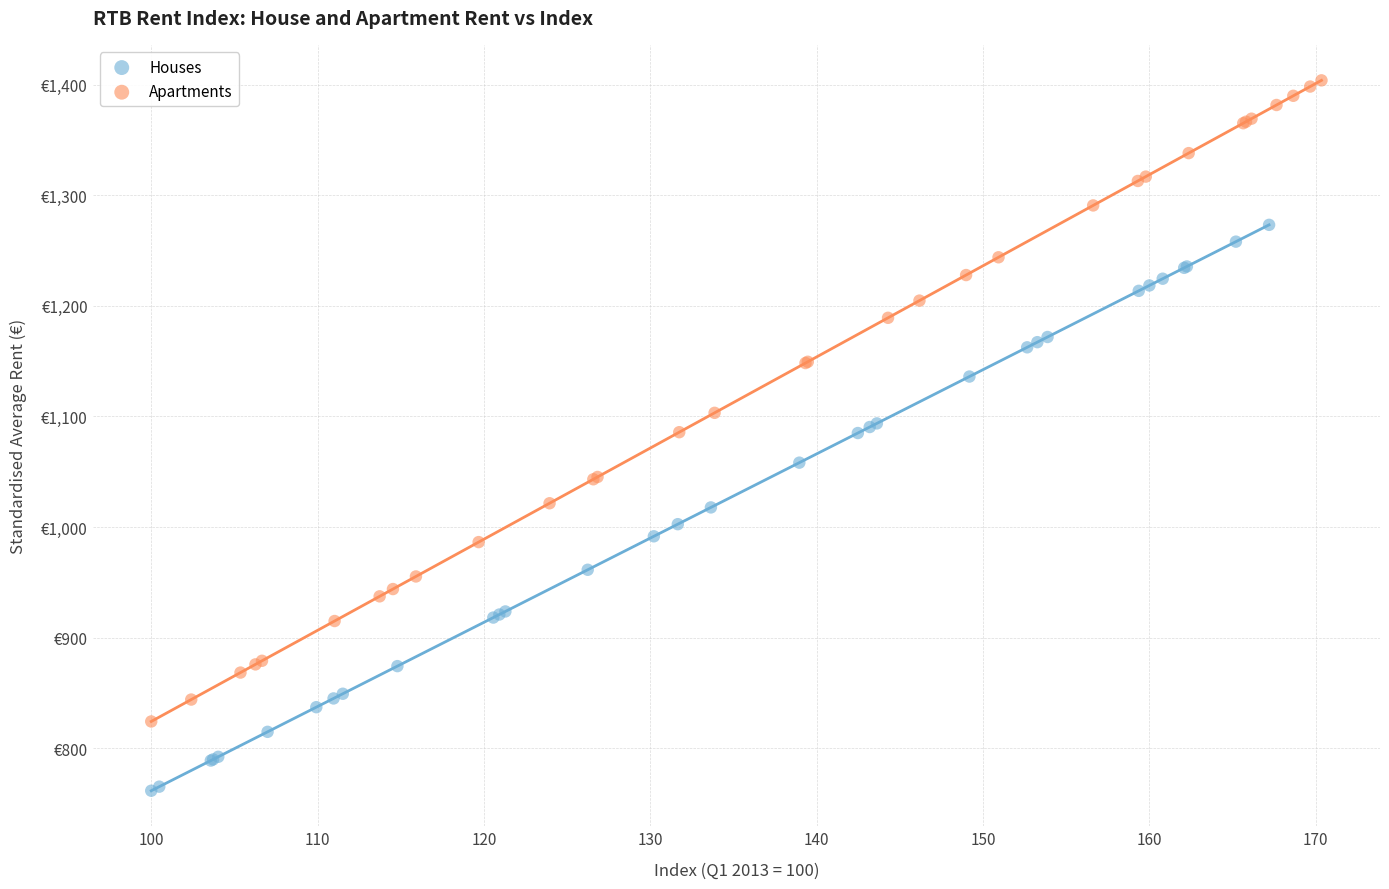

What are all the series names shown in the legend?

Houses, Apartments